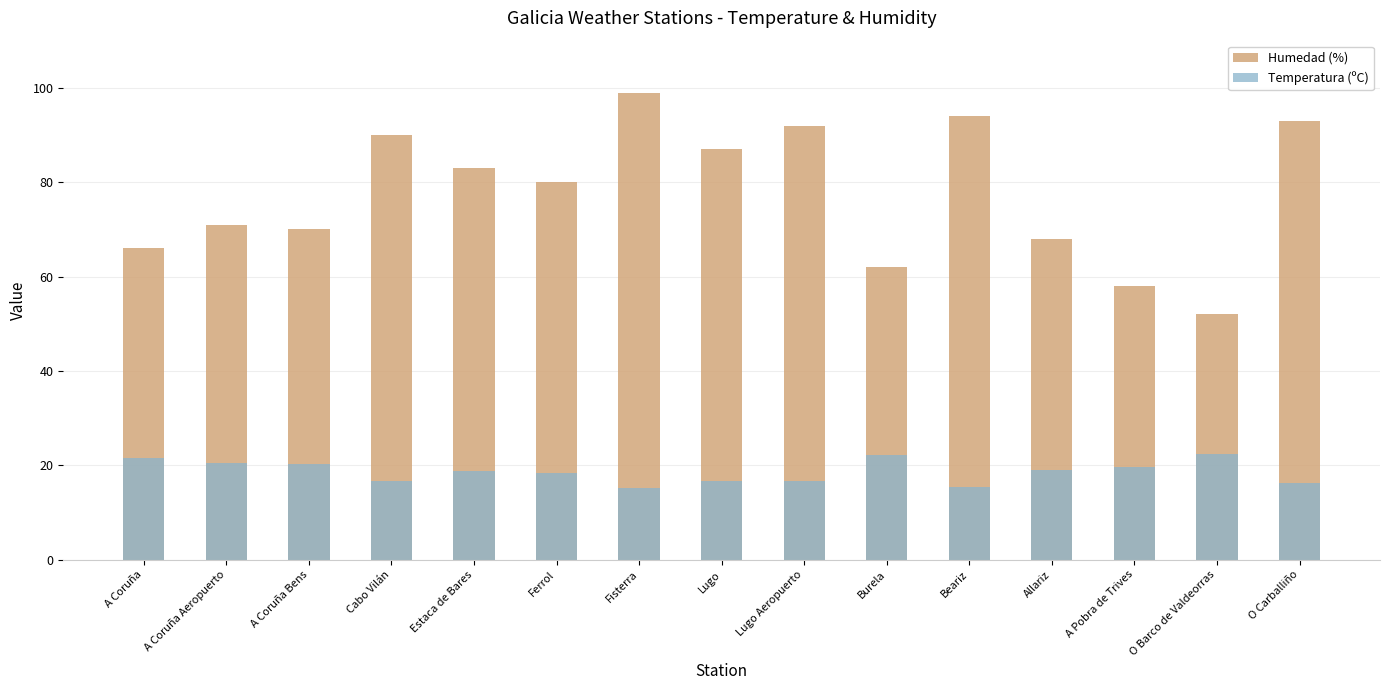

How many bars are there in total?

30